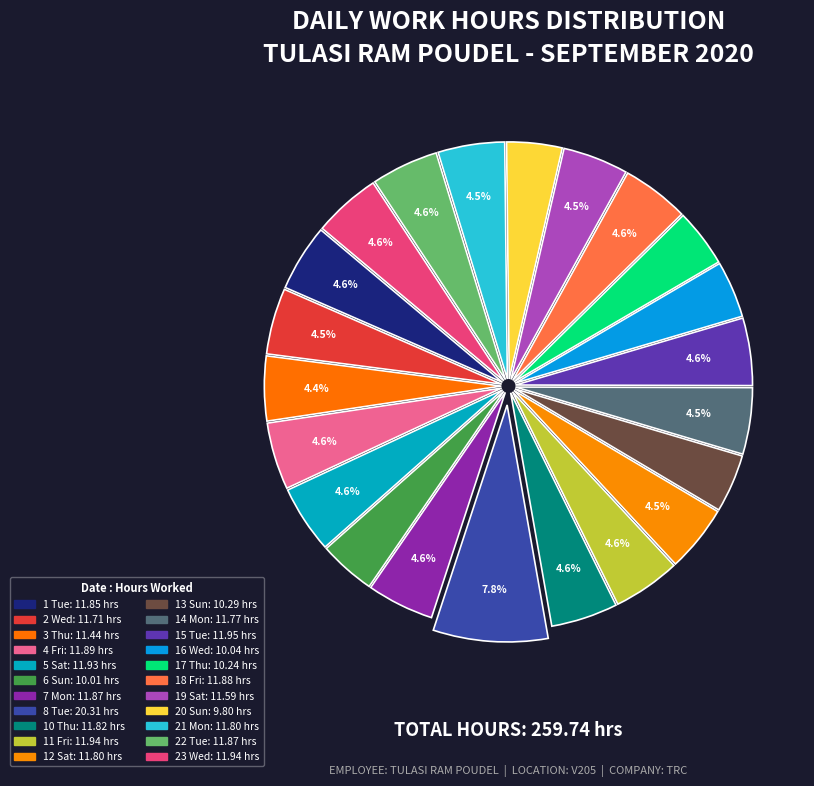

How many segments does this pie chart have?

22